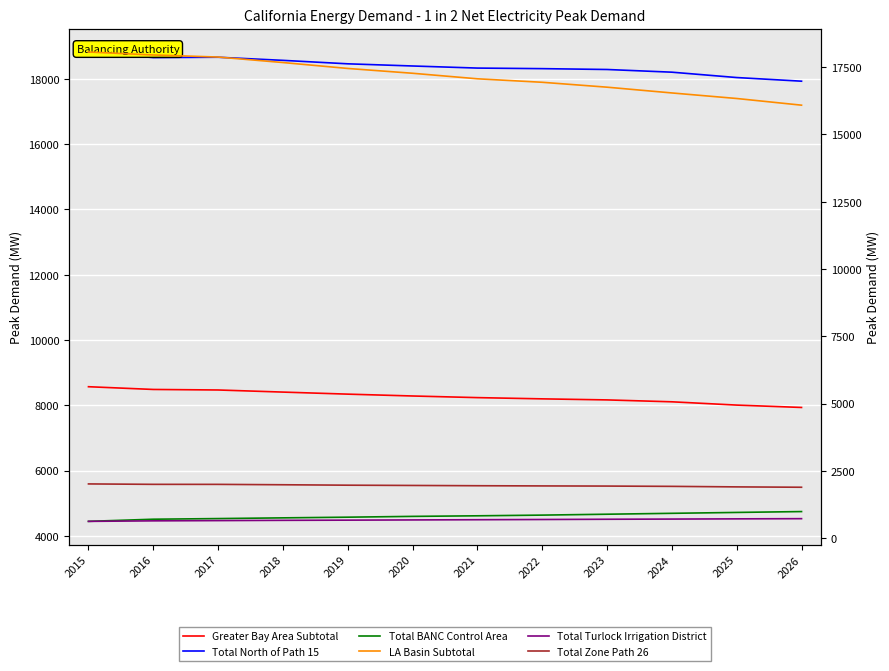

What is the smallest value displayed?

623.0